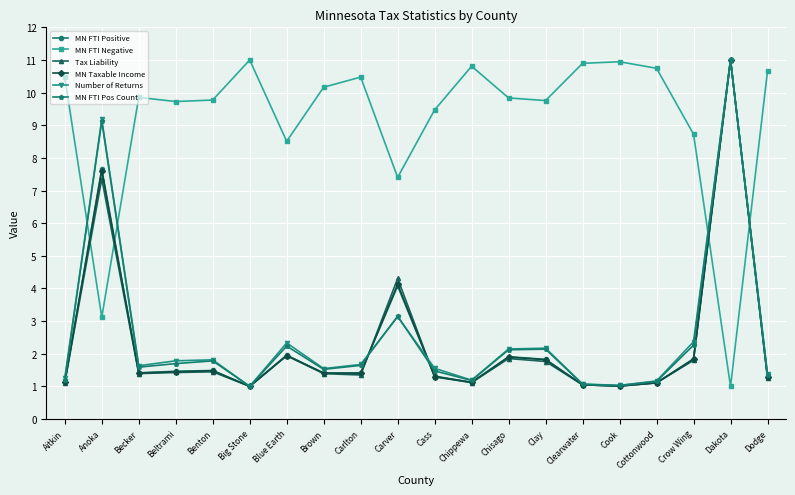

At which label is MN Taxable Income closest to 6?

Anoka